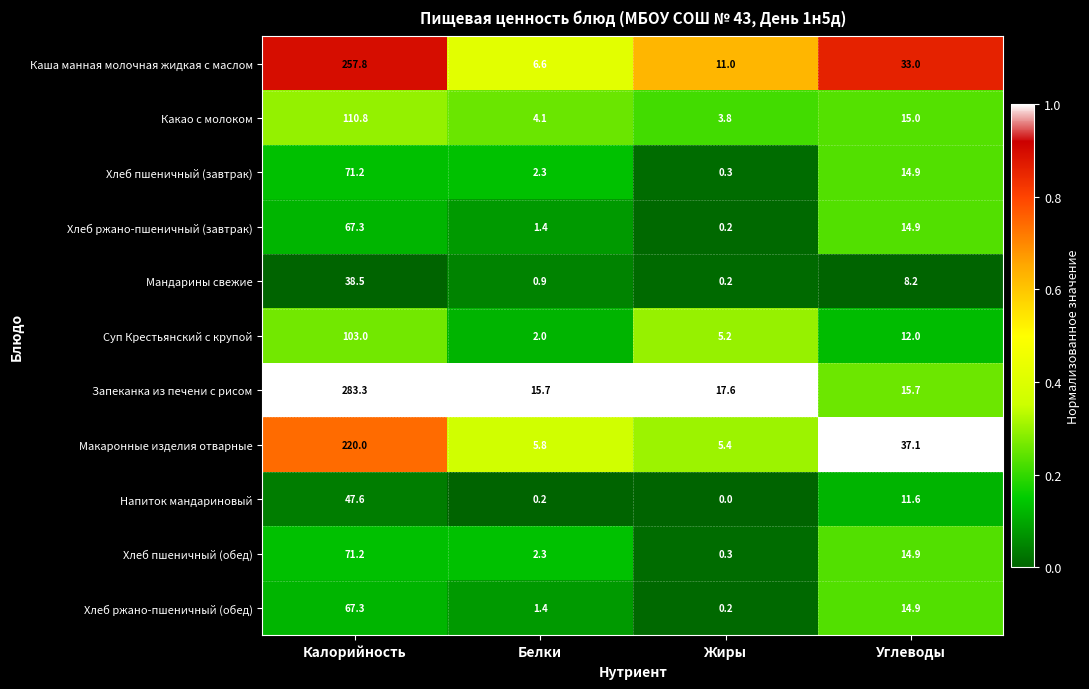

List the labels in order of Хлеб пшеничный (обед) value, smallest first.

Жиры, Белки, Углеводы, Калорийность